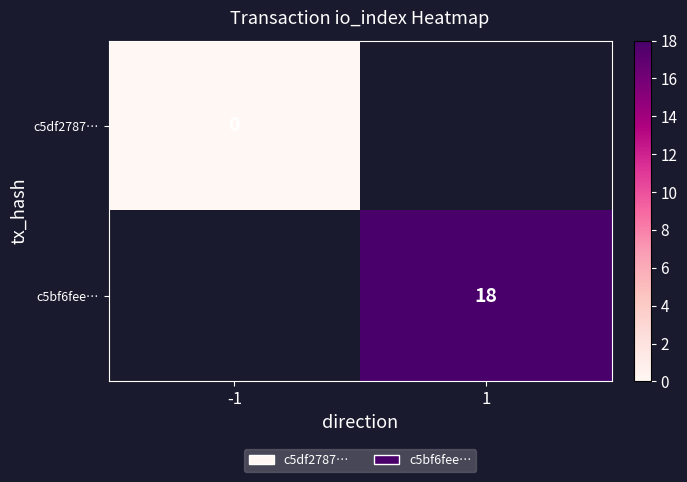

Is the value of c5df2787… at -1 greater than the value of c5bf6fee… at 1?

No